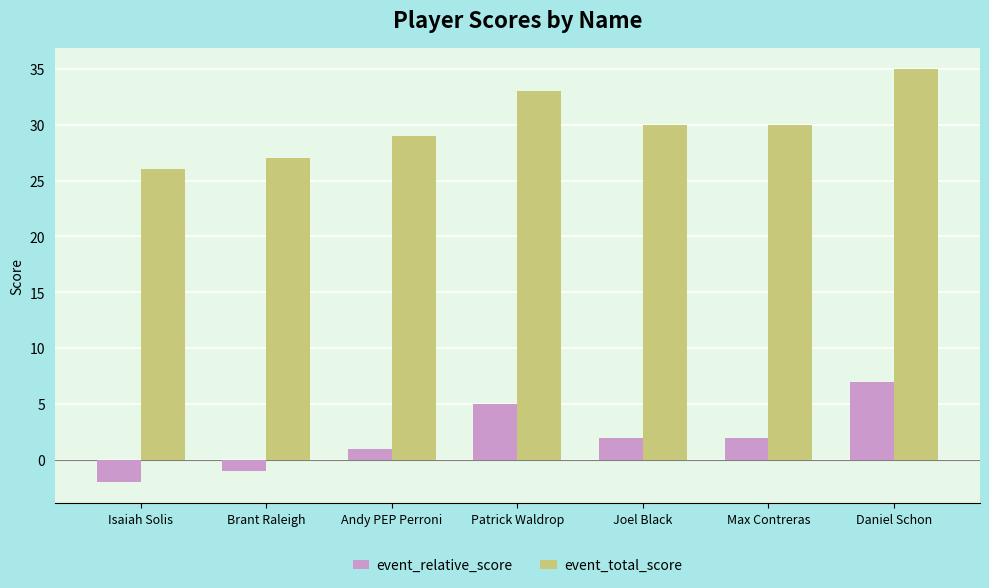

Does the chart contain any negative values?

Yes